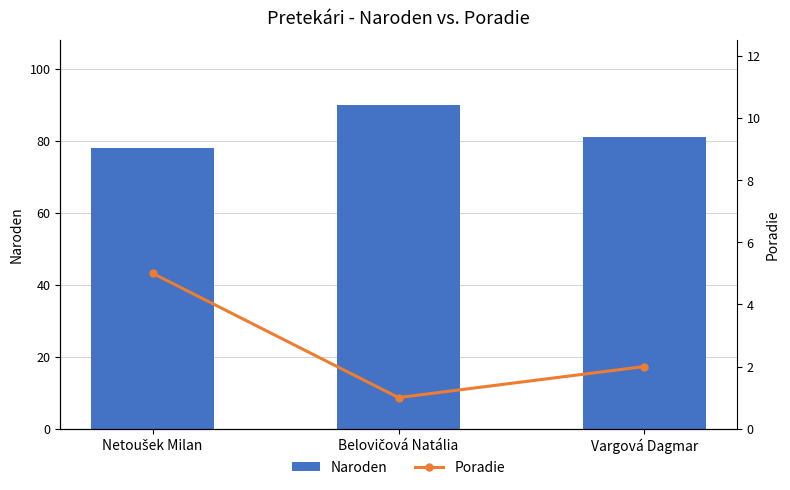

Which category has the highest value across all series?

Belovičová Natália